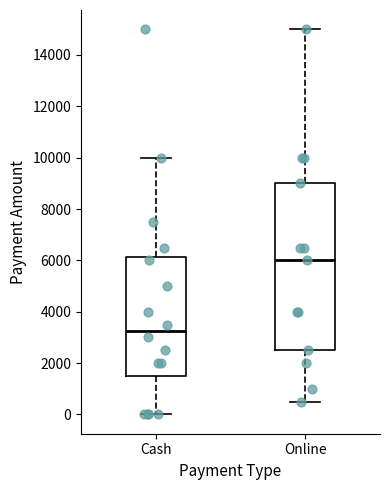

Where does the upper whisker of the box for Cash end on the y-axis? The values are not printed on the chart, so give them approximately, as read against the axis.

10000